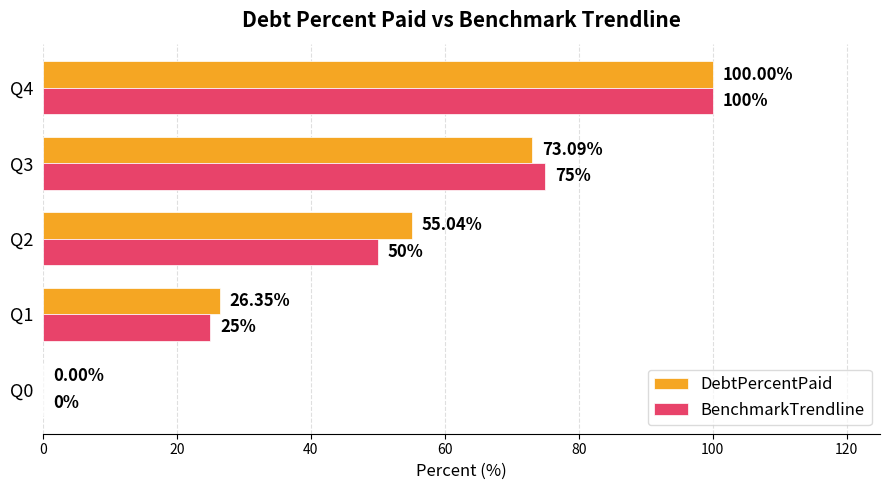

Between Q0 and Q1, which series saw the biggest shift?

DebtPercentPaid